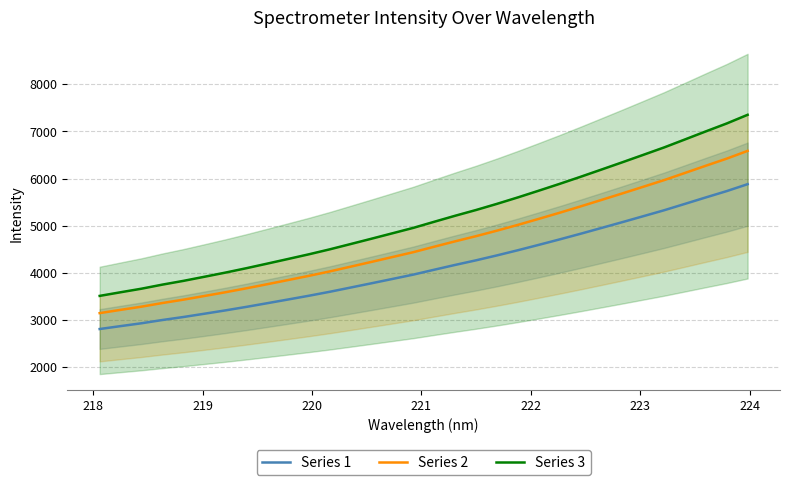

What is the maximum value for Series 2?

6588.1